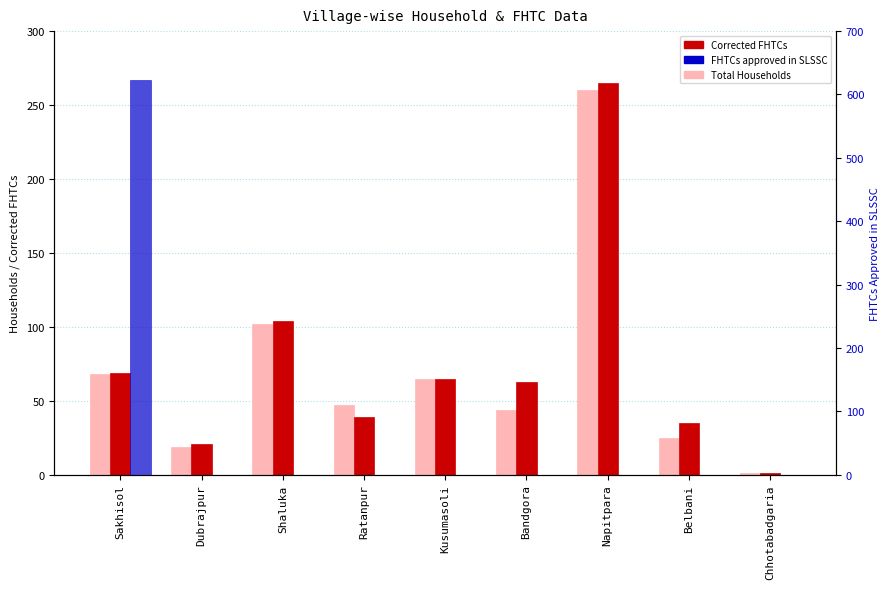

At which category is the sum across all series the highest?

Sakhisol